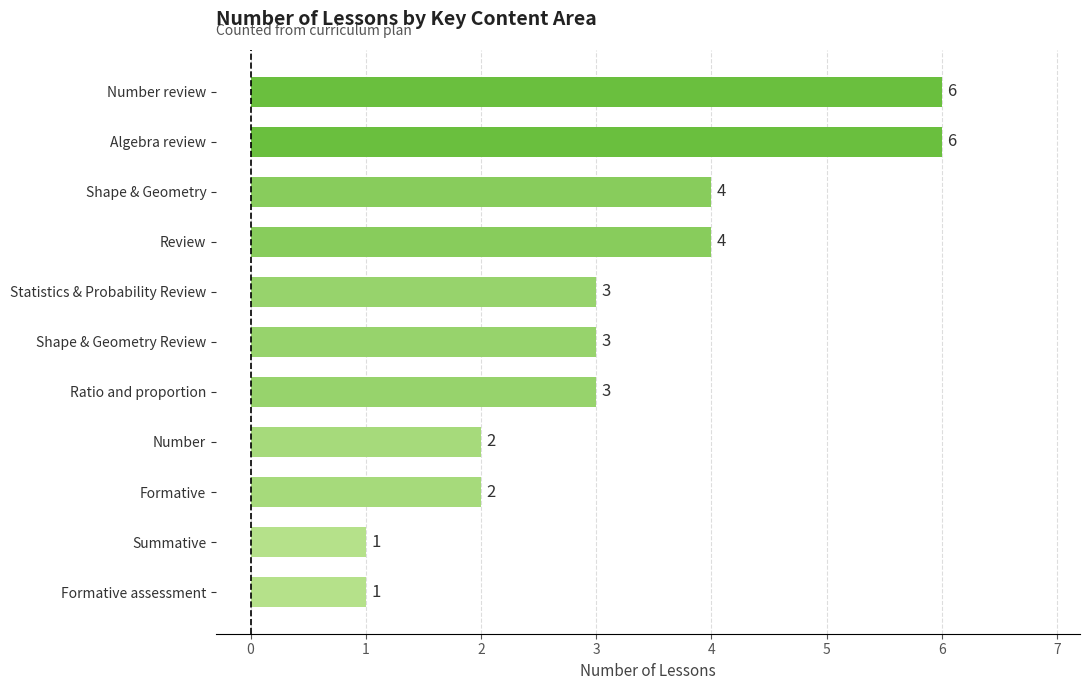

Is it true that the value at Statistics & Probability Review is 4?

False